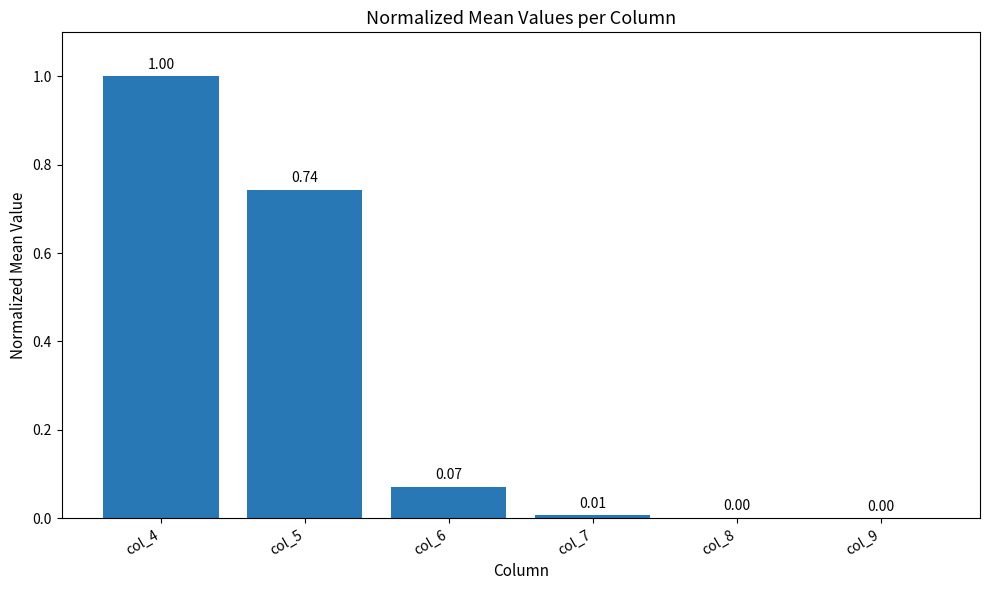

The value at col_6 is 0.0. True or false?

False